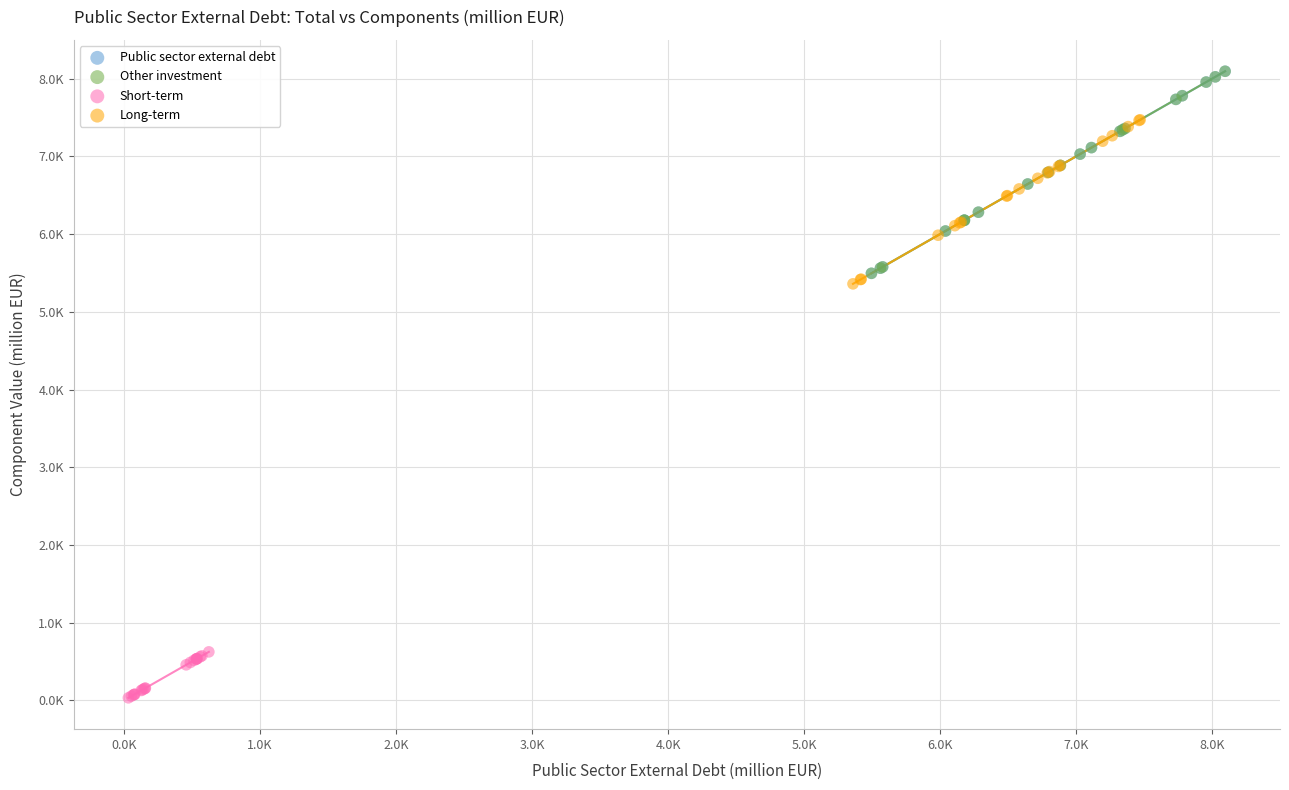

Which series contains the lowest Y value?

Short-term